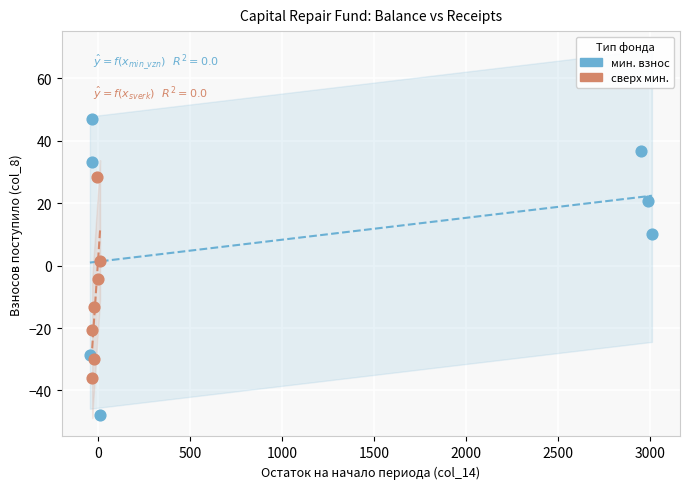

Which series has the widest spread of Y values?

мин. взнос